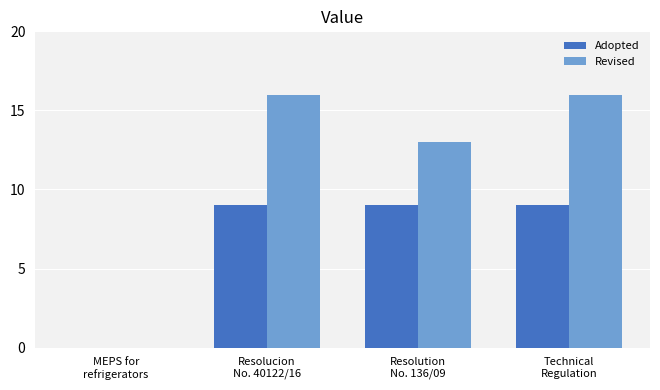

What is the maximum value shown in the chart?

16